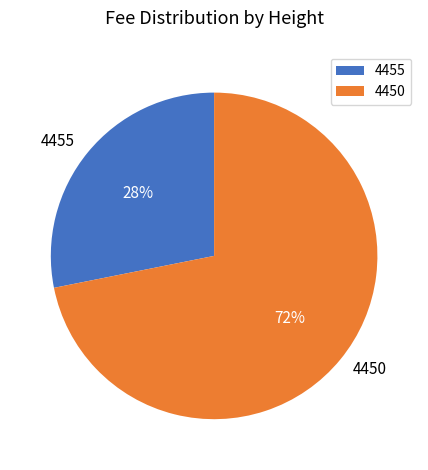

Is the sum of 4450 and 4455 greater than half?

Yes